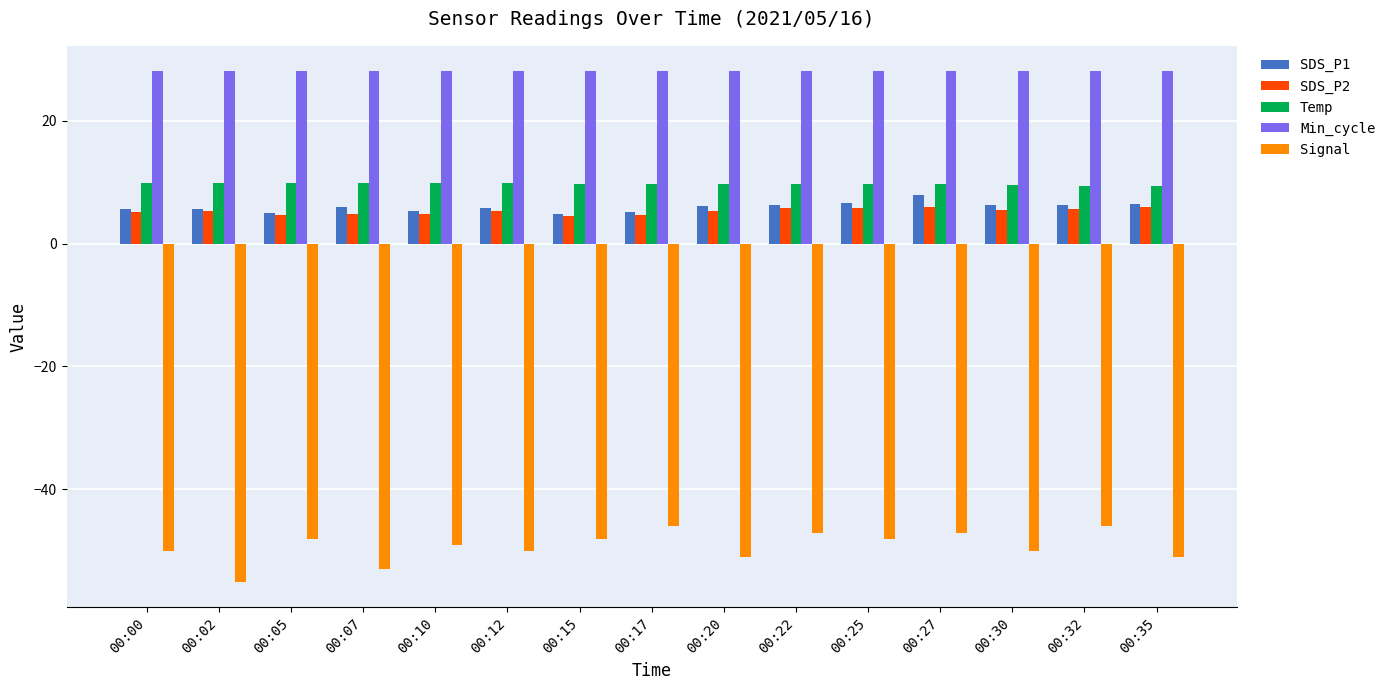

What is the sum of all Signal values?

-739.0